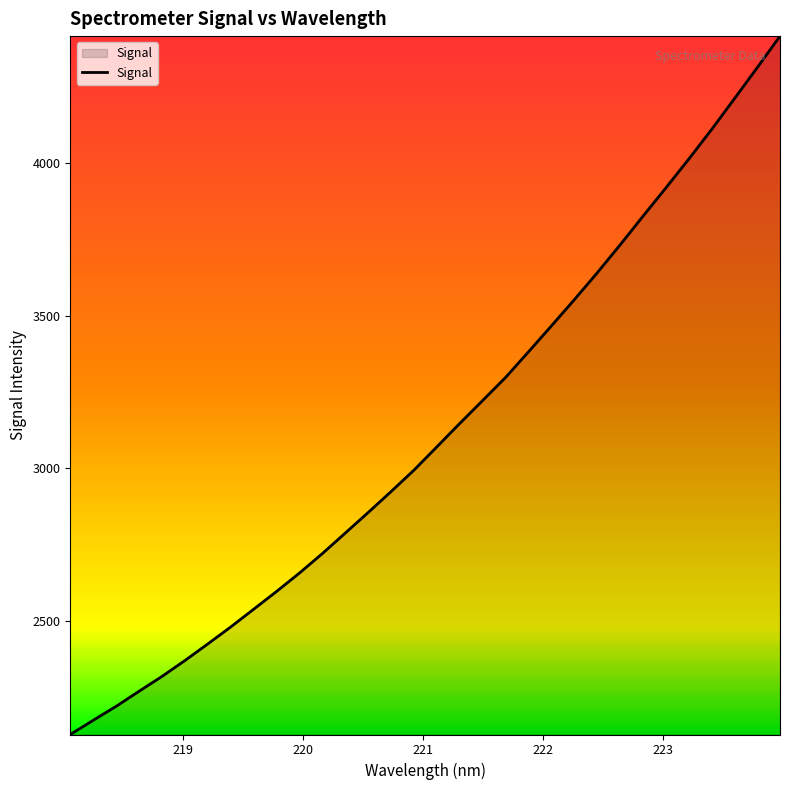

What is the greatest value displayed?

4417.1